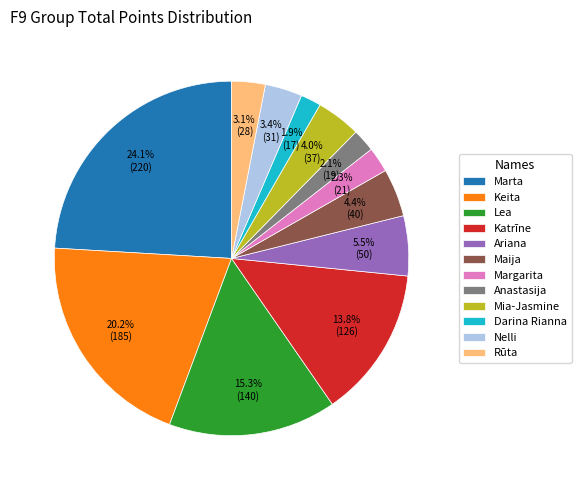

Is the sum of Maija and Marta greater than half?

No